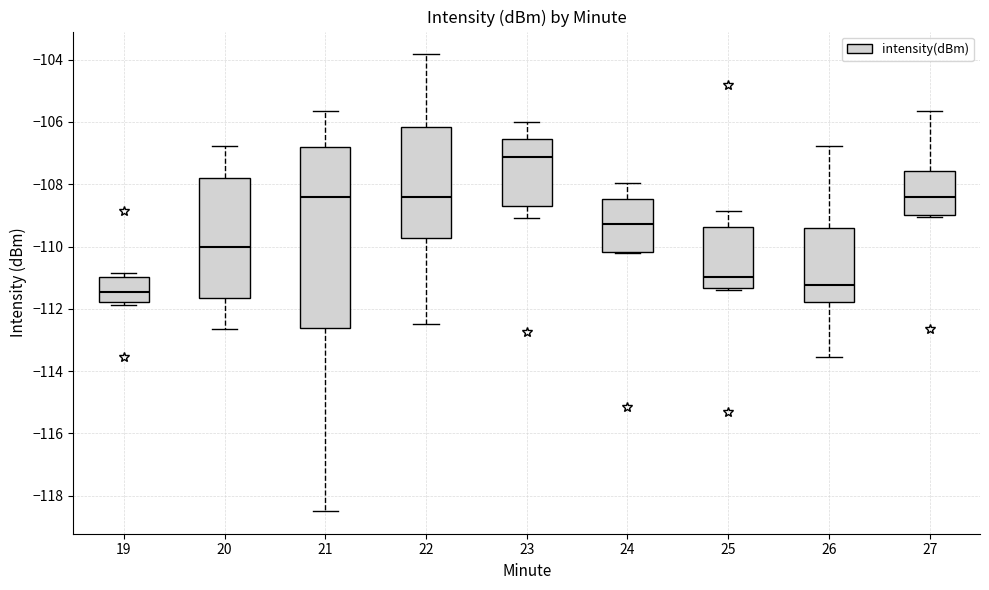

Which box has the lowest median line?

19